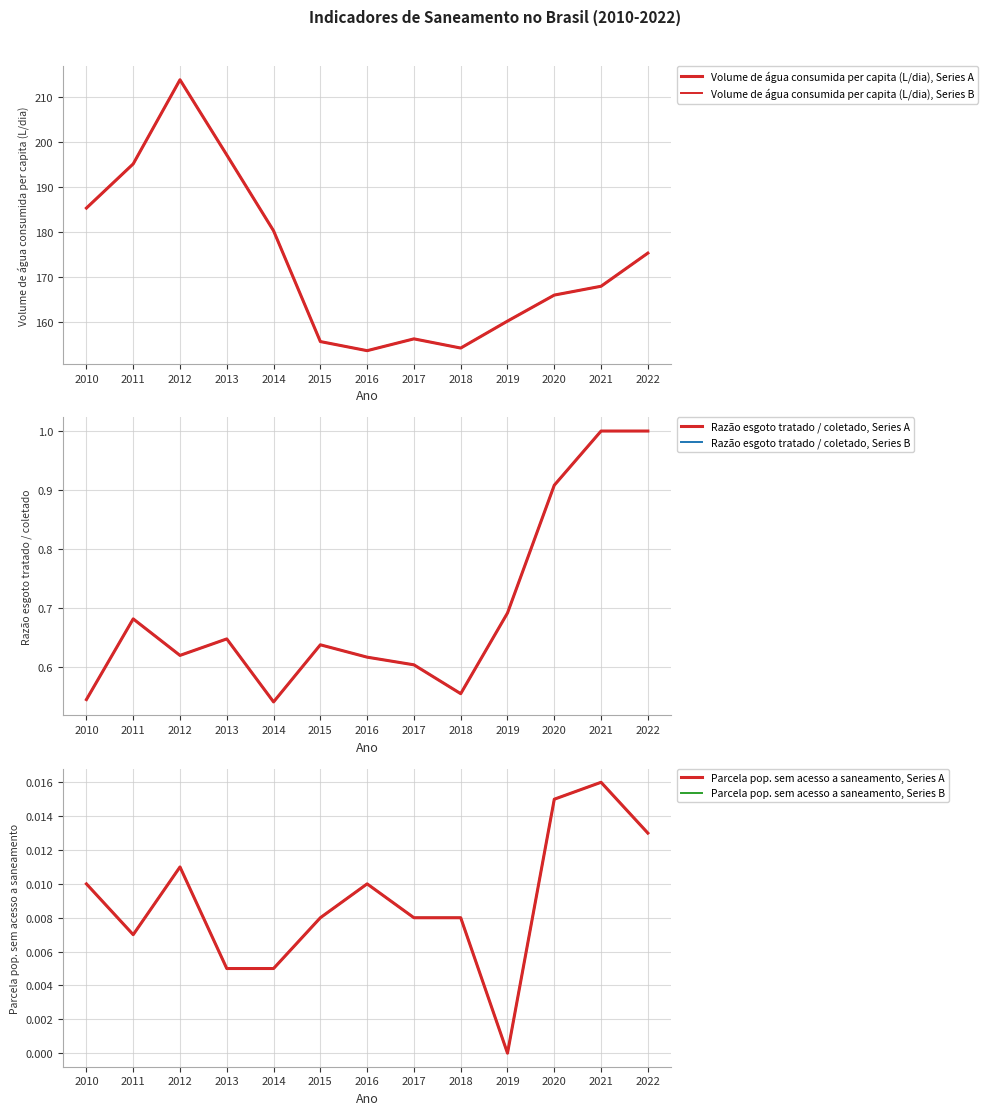

The value of Volume de água consumida per capita (L/dia), Series B at 2011 is 282.2. True or false?

False